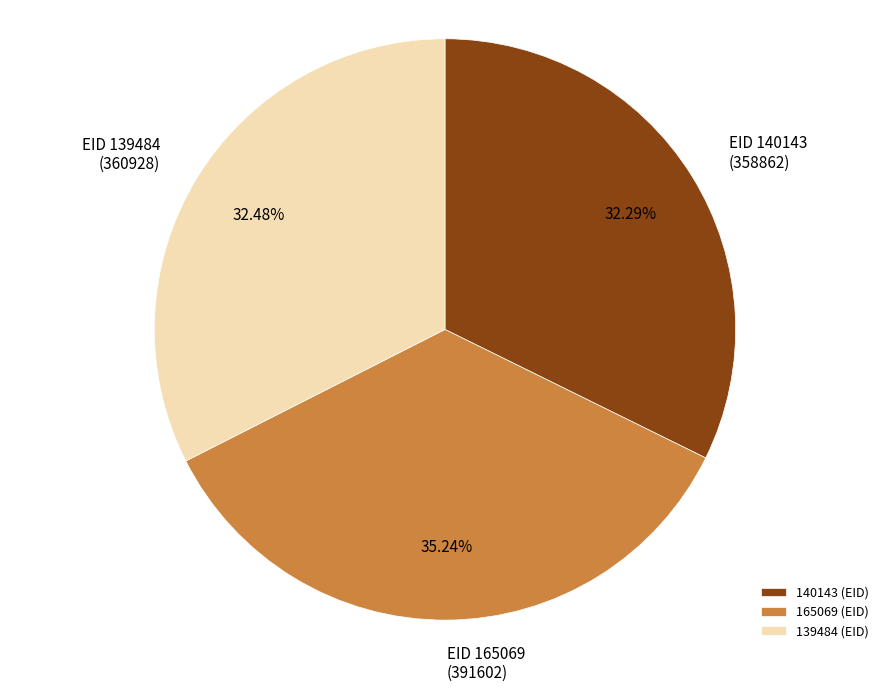

Between 165069 (EID) and 139484 (EID), which is larger?

165069 (EID)